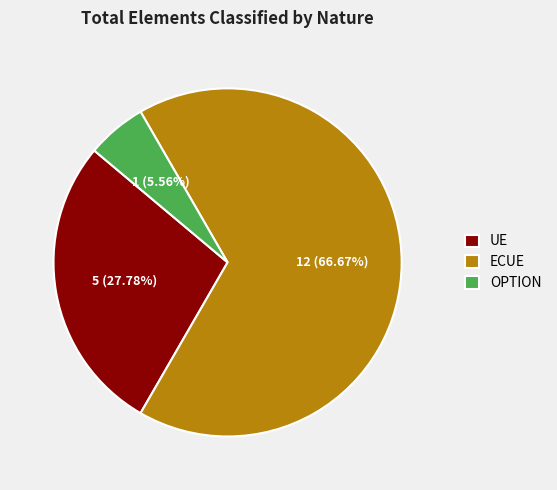

Is the sum of ECUE and UE greater than half?

Yes